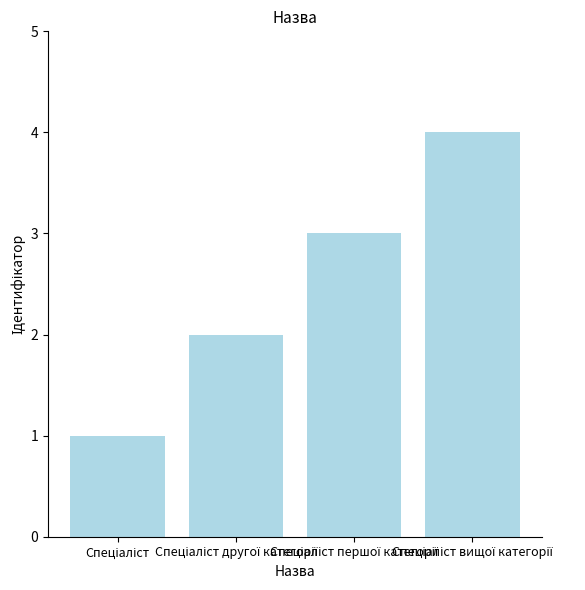

What is the sum of all values?

10